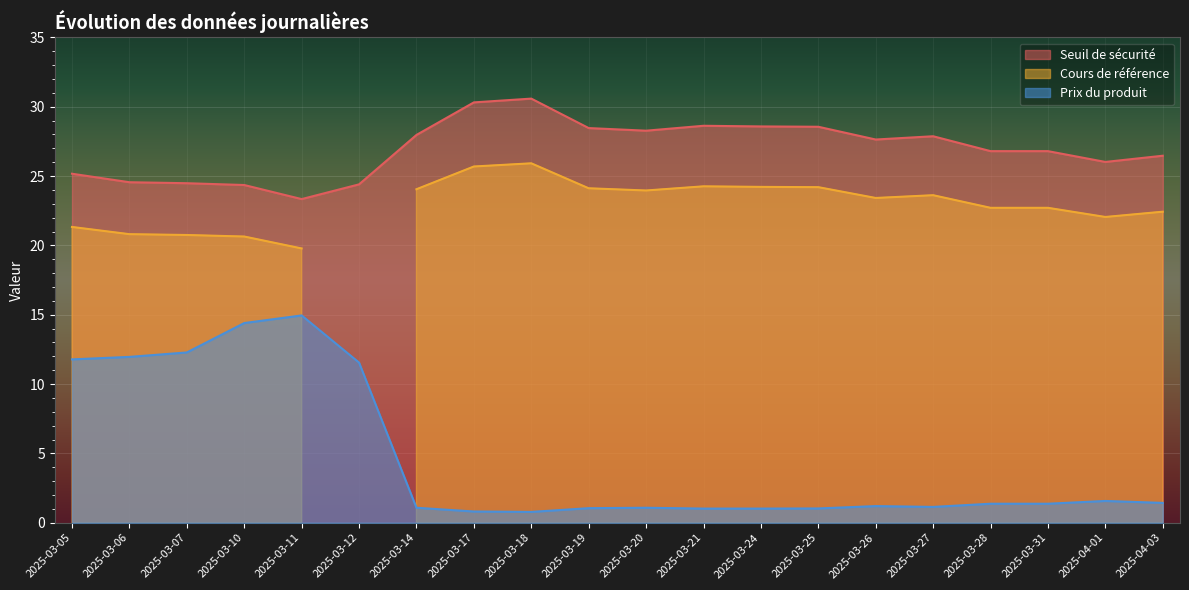

In Seuil de sécurité, how many points are higher than both neighbors (excluding endpoints)?

3